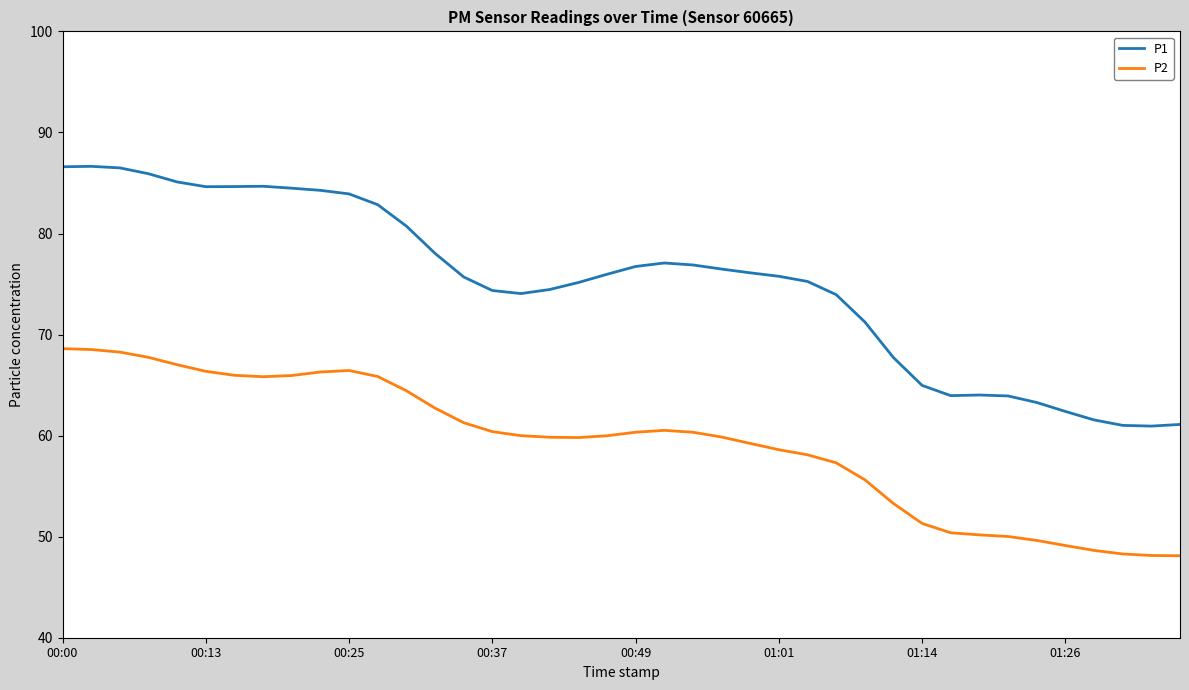

True or false: P2 and P1 cross at least once.

False